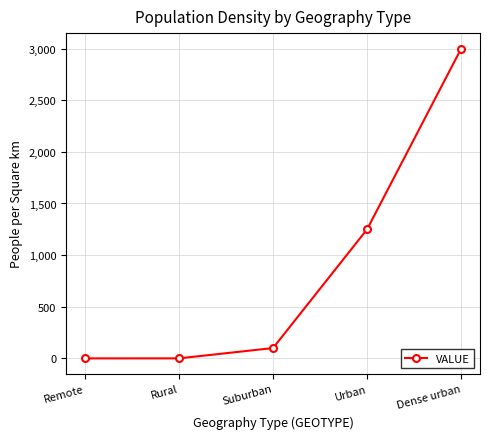

True or false: the data shows 0.2 at Rural.

True